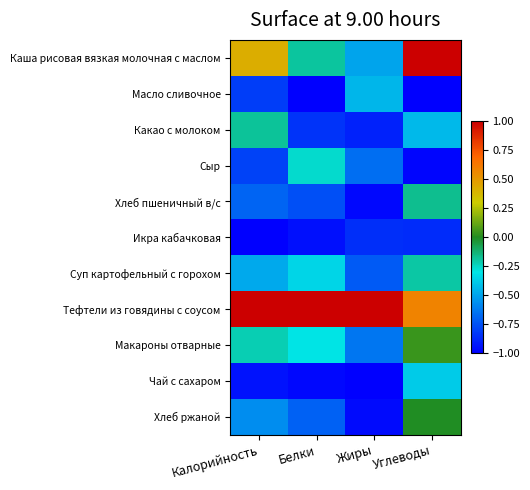

Reading left to right, transcribe all the data shown in this chart.

Каша рисовая вязкая молочная с маслом: Калорийность=0.4	Белки=-0.2	Жиры=-0.5	Углеводы=1.0
Масло сливочное: Калорийность=-0.8	Белки=-1.0	Жиры=-0.4	Углеводы=-1.0
Какао с молоком: Калорийность=-0.2	Белки=-0.8	Жиры=-0.9	Углеводы=-0.4
Сыр: Калорийность=-0.8	Белки=-0.3	Жиры=-0.7	Углеводы=-1.0
Хлеб пшеничный в/с: Калорийность=-0.7	Белки=-0.8	Жиры=-1.0	Углеводы=-0.2
Икра кабачковая: Калорийность=-1.0	Белки=-0.9	Жиры=-0.9	Углеводы=-0.9
Суп картофельный с горохом: Калорийность=-0.5	Белки=-0.3	Жиры=-0.7	Углеводы=-0.2
Тефтели из говядины с соусом: Калорийность=1.0	Белки=1.0	Жиры=1.0	Углеводы=0.6
Макароны отварные: Калорийность=-0.2	Белки=-0.3	Жиры=-0.6	Углеводы=0.0
Чай с сахаром: Калорийность=-0.9	Белки=-1.0	Жиры=-1.0	Углеводы=-0.4
Хлеб ржаной: Калорийность=-0.6	Белки=-0.7	Жиры=-1.0	Углеводы=-0.0